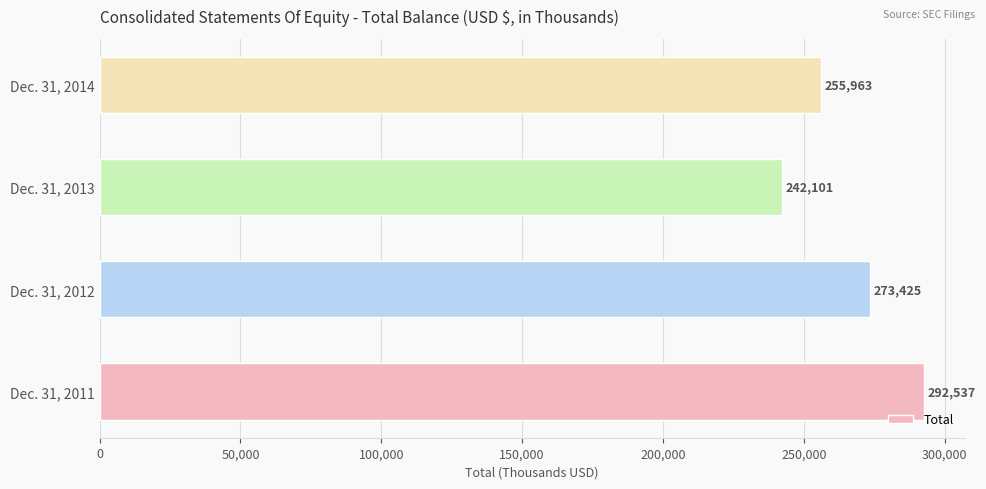

Reading bottom to top, extract all data points from this chart.

292537	273425	242101	255963